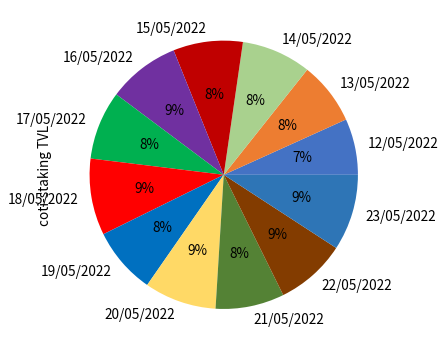

Do 19/05/2022 and 14/05/2022 together represent more than half of the pie?

No